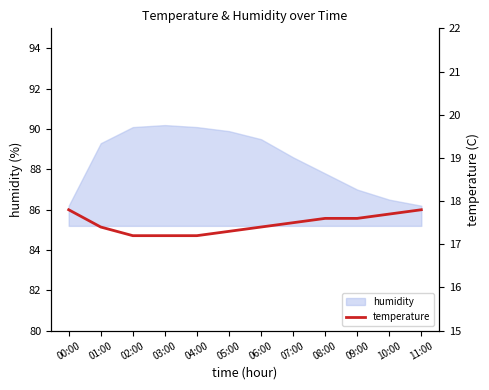

At which label does humidity first exceed 89?

01:00